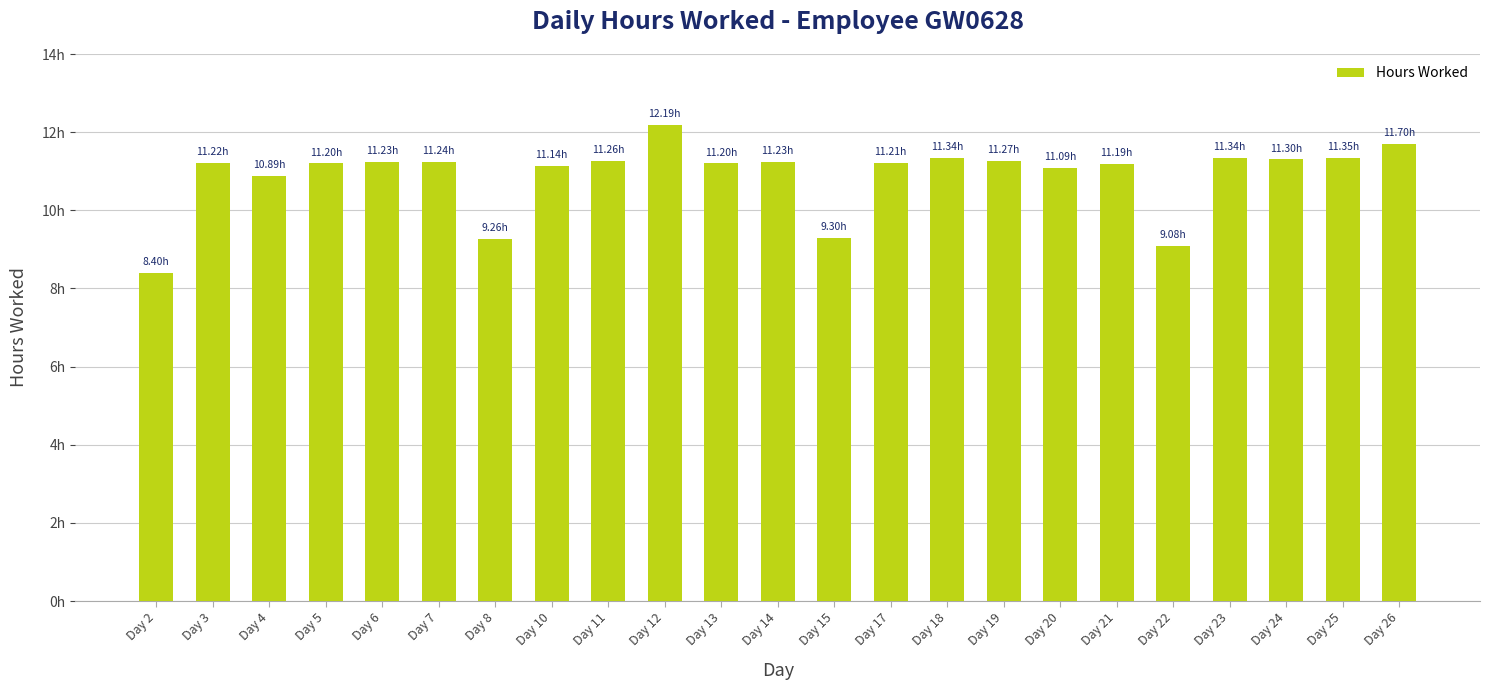

Which has a higher value, Day 14 or Day 25?

Day 25